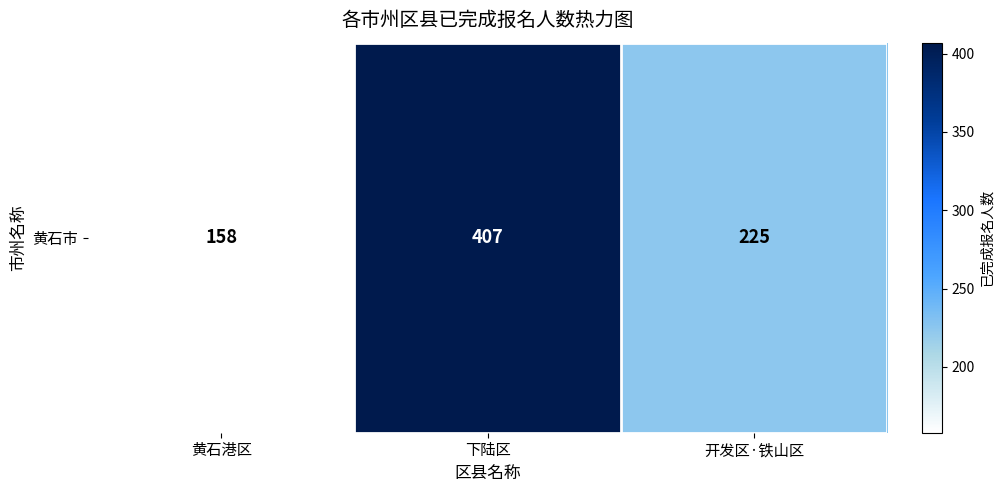

How many series are shown in this chart?

1